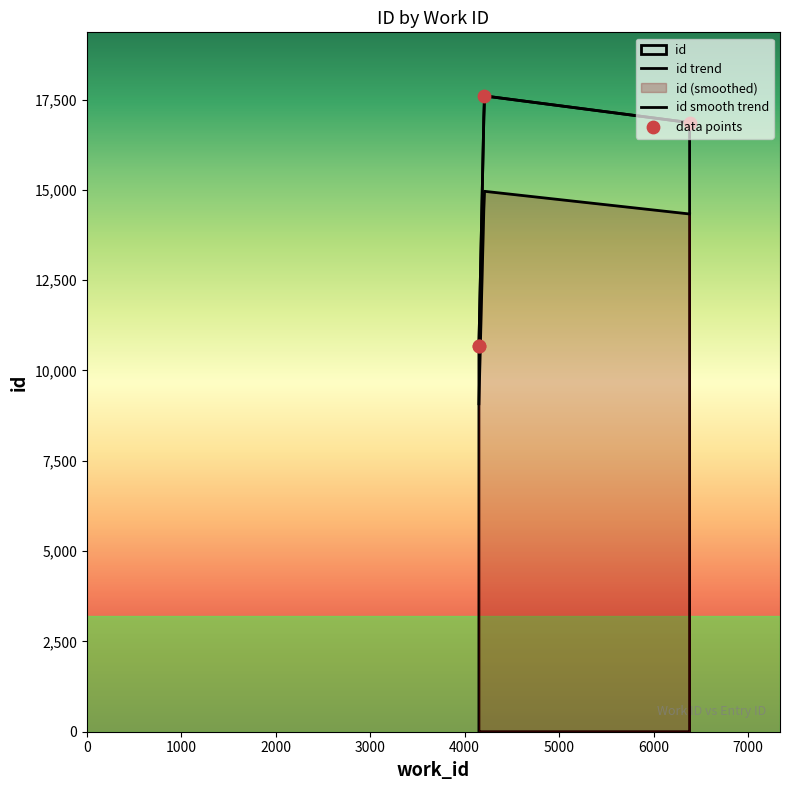

What is the ratio of the value at 4151 to the value at 4208?

0.6